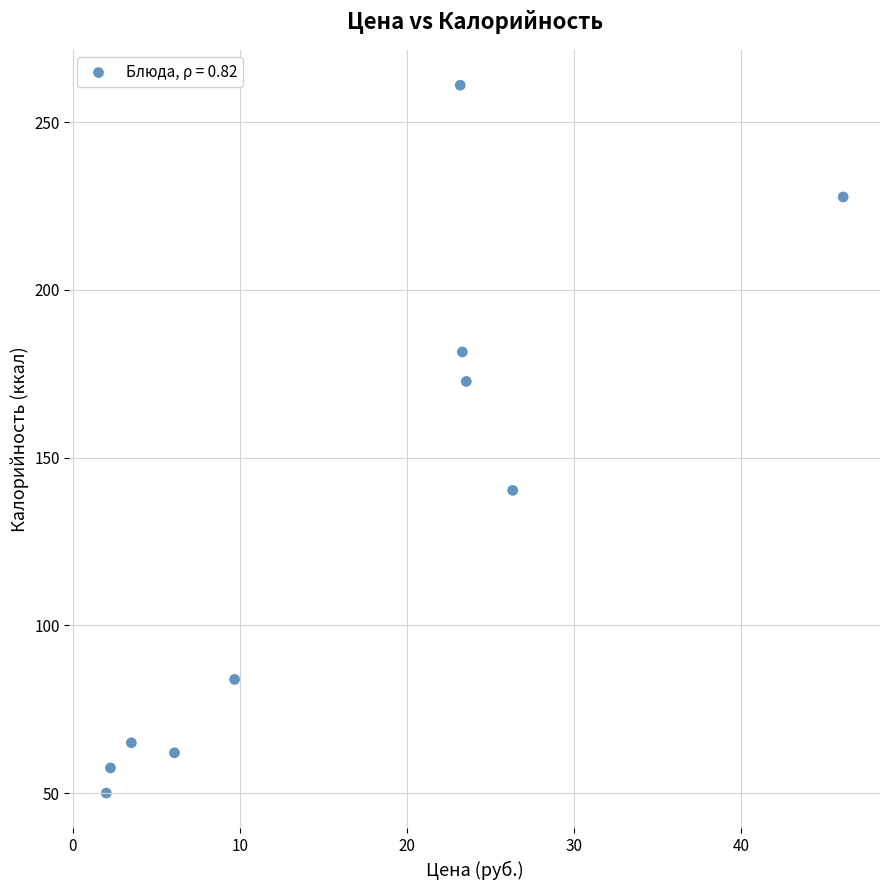

What Y value in the scatter plot is closest to 155?

140.2